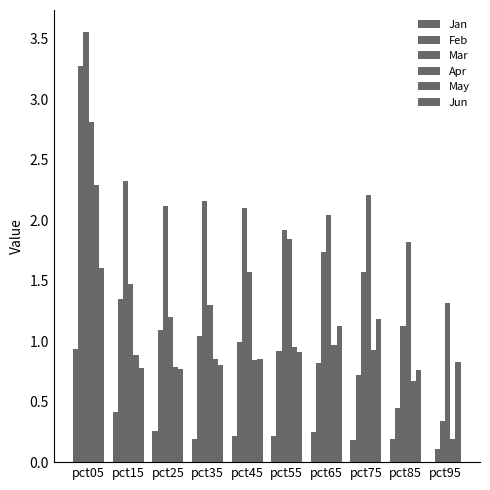

How many series are shown in this chart?

6